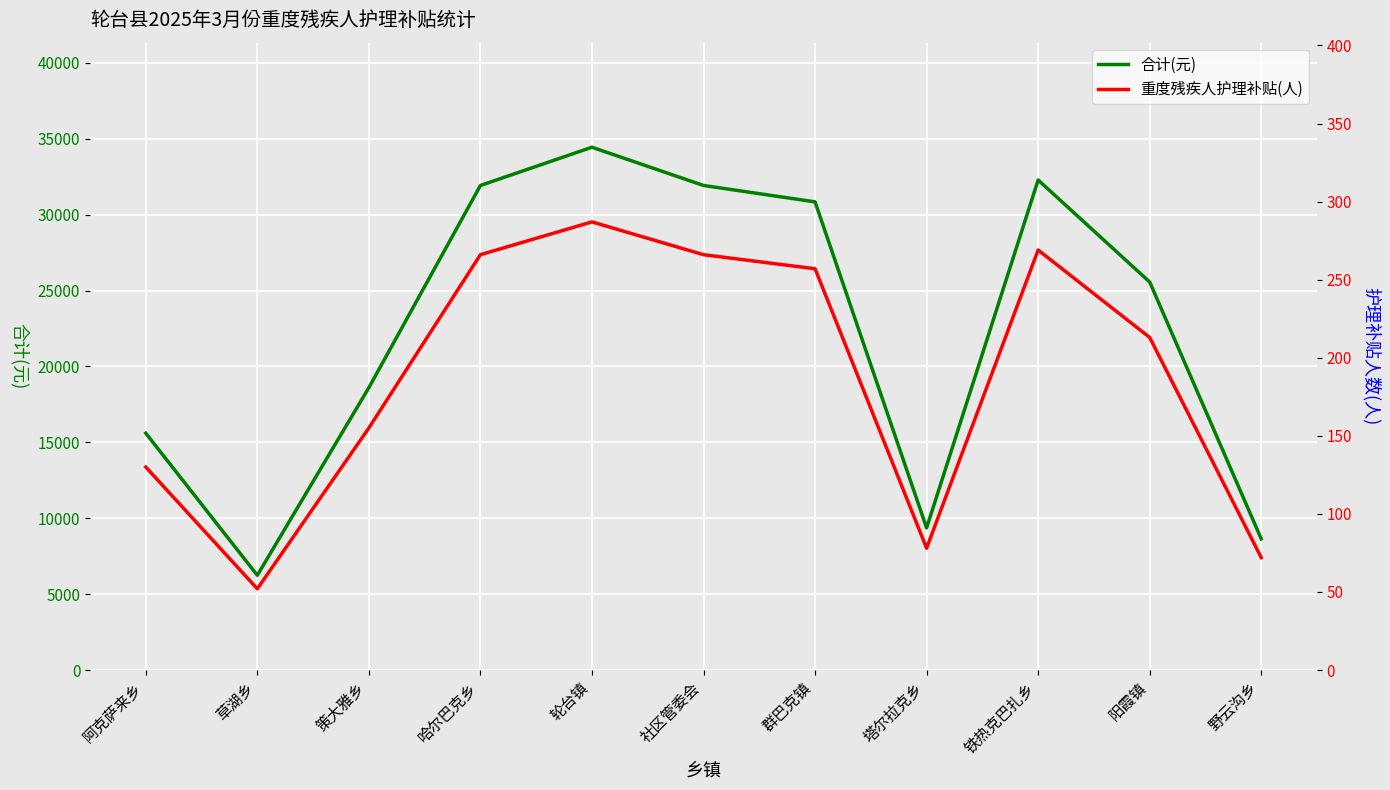

Is the value of 重度残疾人护理补贴(人) at 轮台镇 greater than the value of 合计(元) at 草湖乡?

No